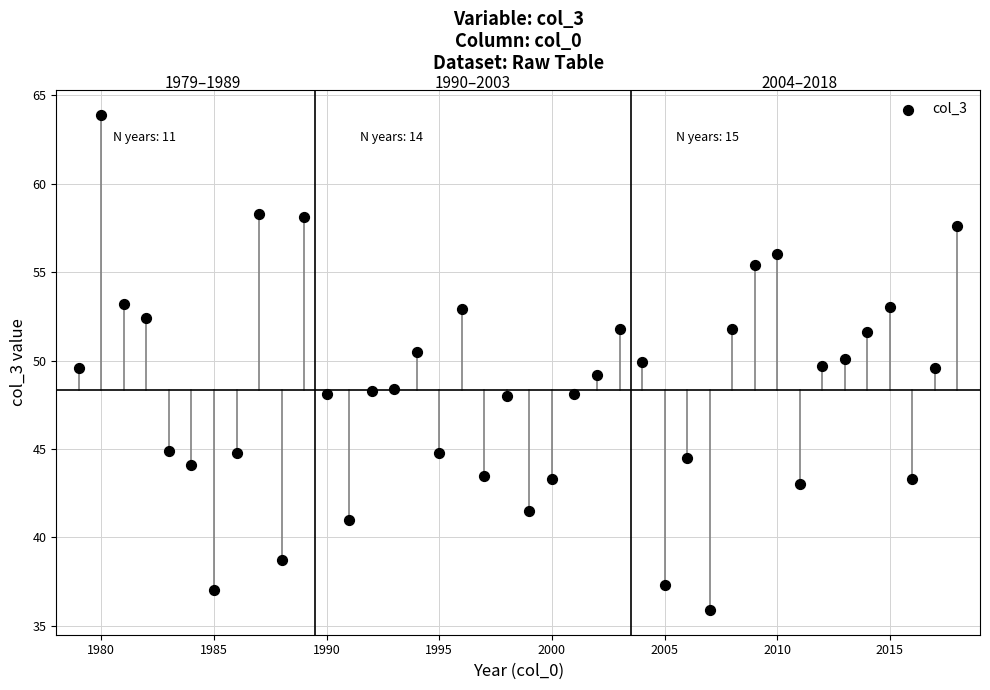

What is the range of X values (max minus min)?

39.0